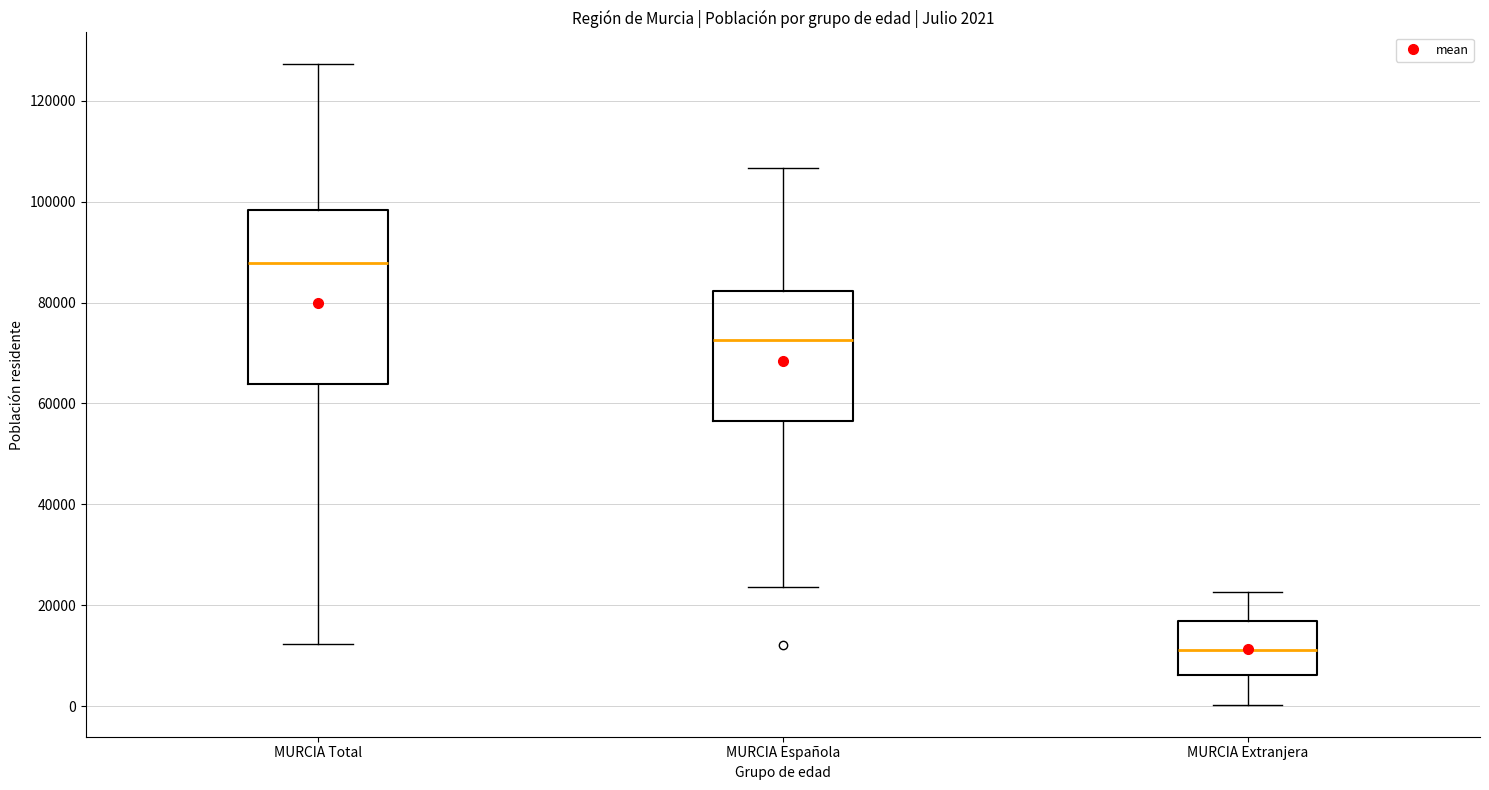

Which box is the tallest, from its lower edge to its upper edge?

MURCIA Total